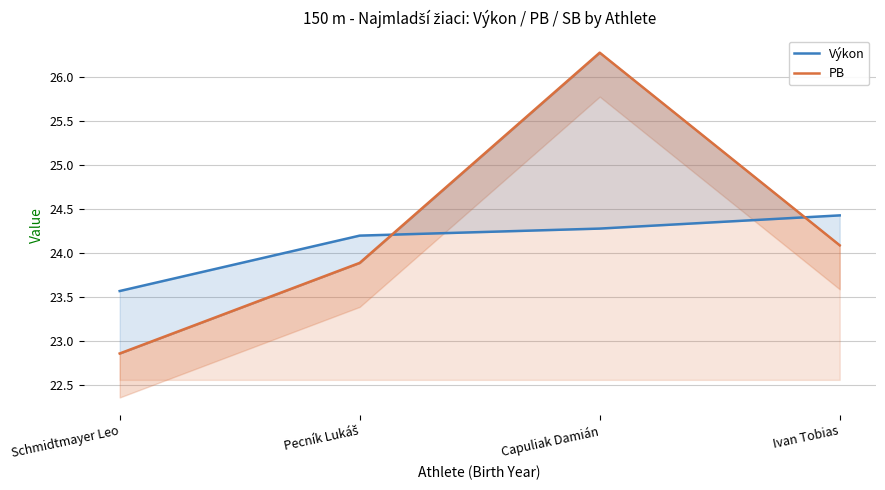

Where is Výkon nearest to the value 24?

Pecník Lukáš